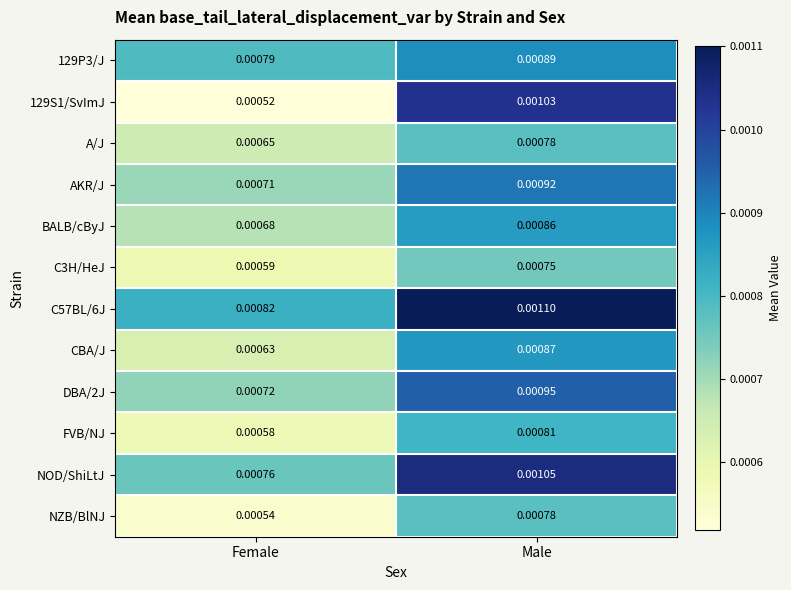

Is the value of 129P3/J at Female greater than the value of NOD/ShiLtJ at Female?

Yes